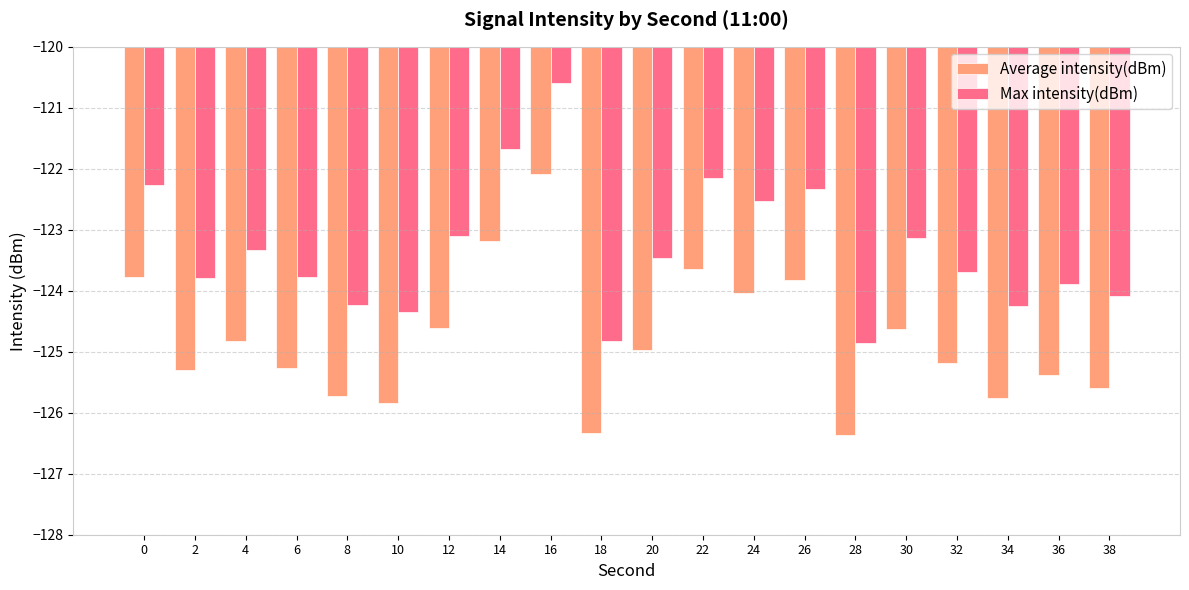

List the series in order of their peak value, lowest first.

Average intensity(dBm), Max intensity(dBm)